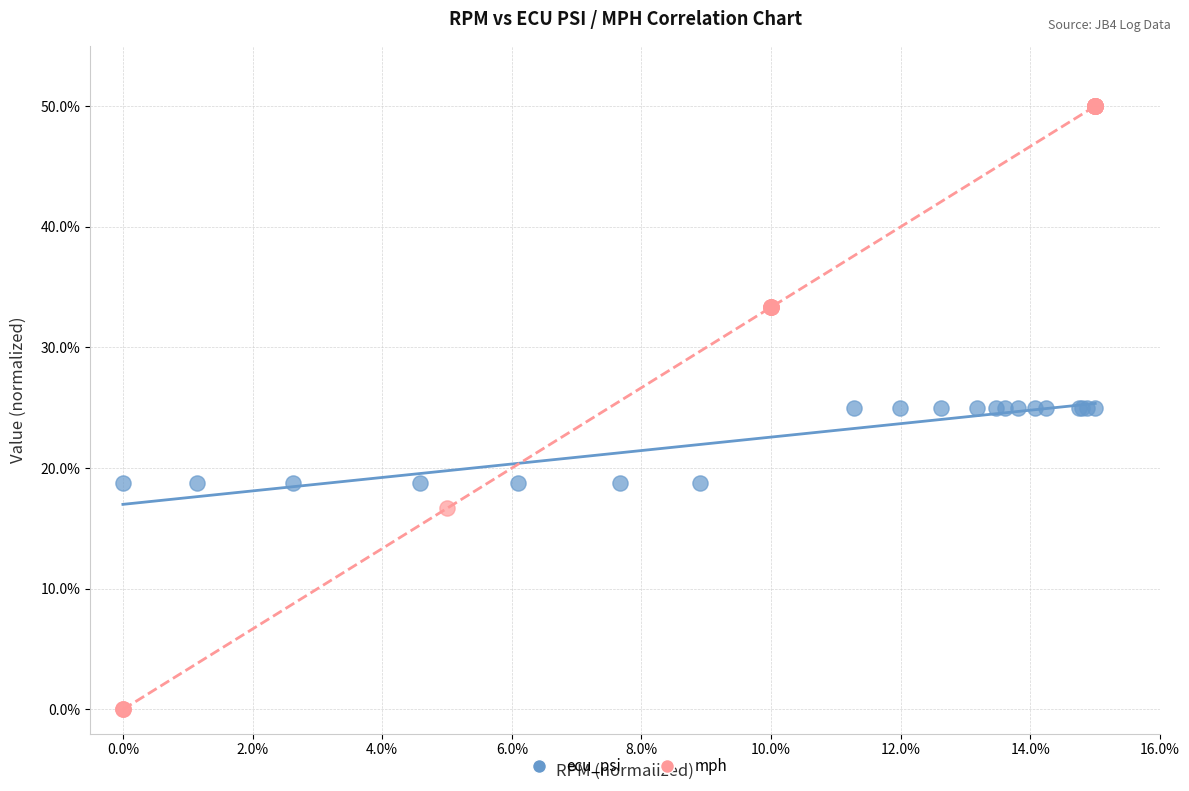

What are all the series names shown in the legend?

ecu_psi, mph